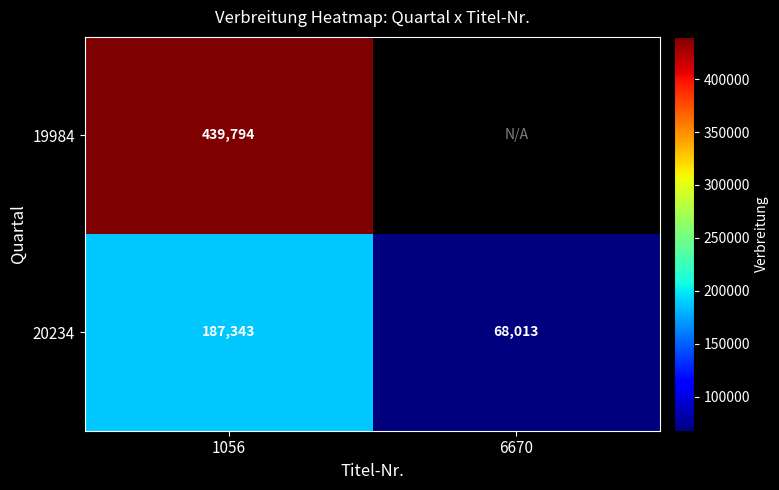

The 19984 series shows 742560.0 at 1056. True or false?

False